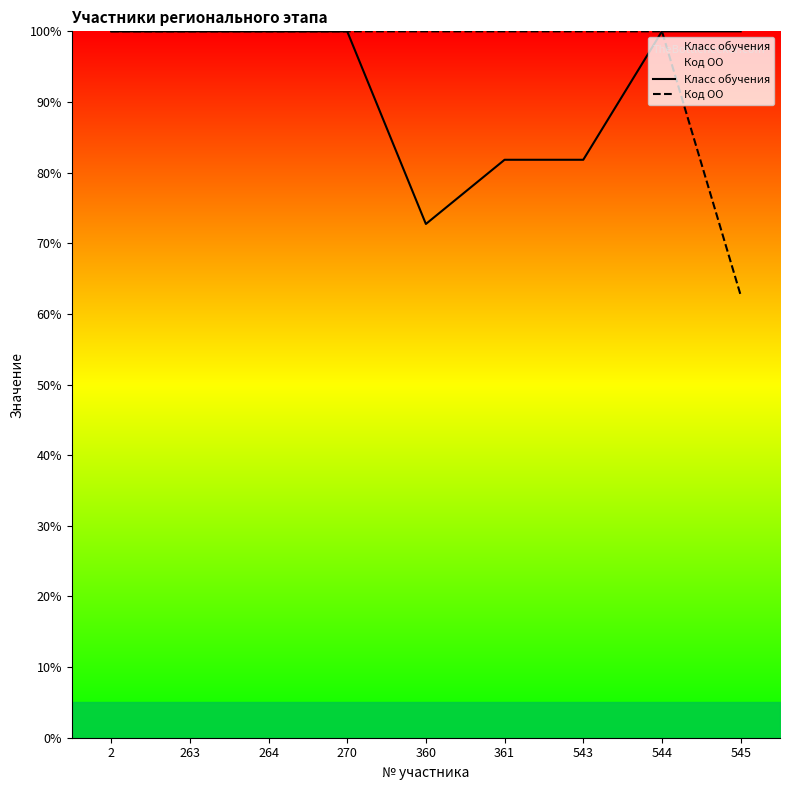

The Код ОО series shows 100.0 at 544. True or false?

True